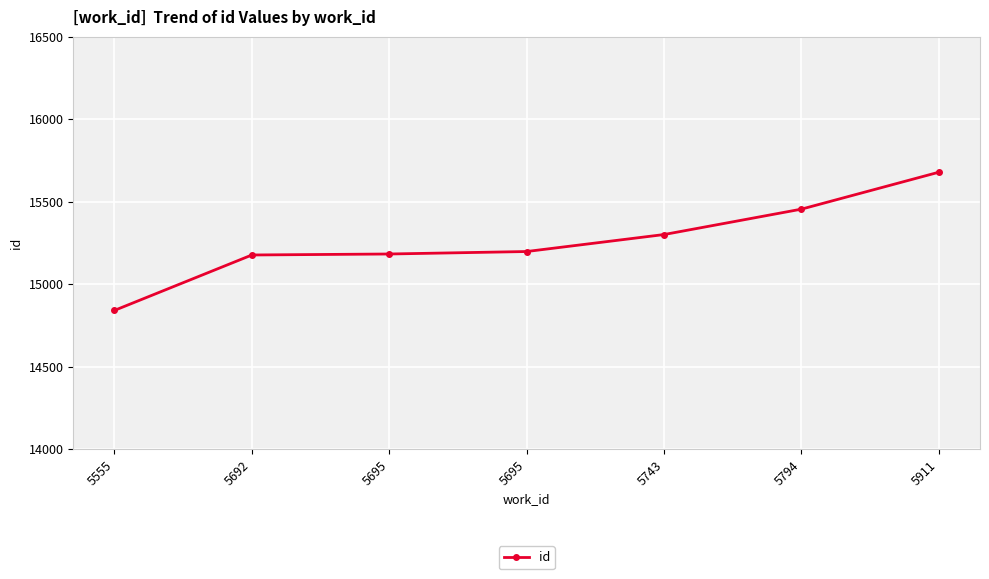

Does the chart have visible grid lines?

Yes